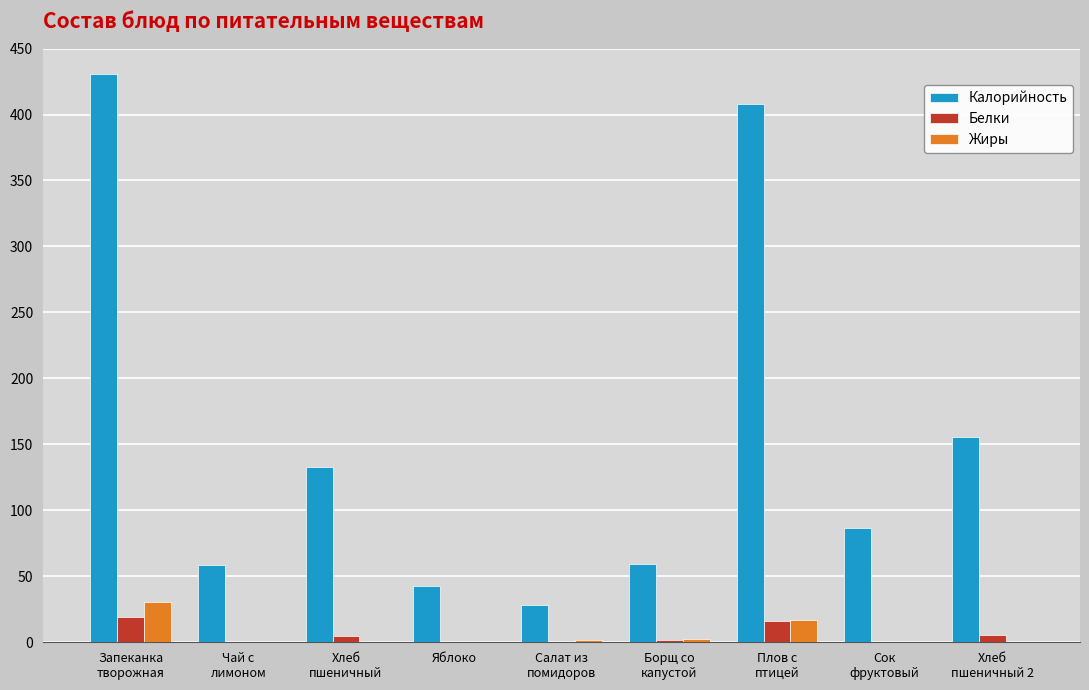

Which series has the largest total across all categories?

Калорийность